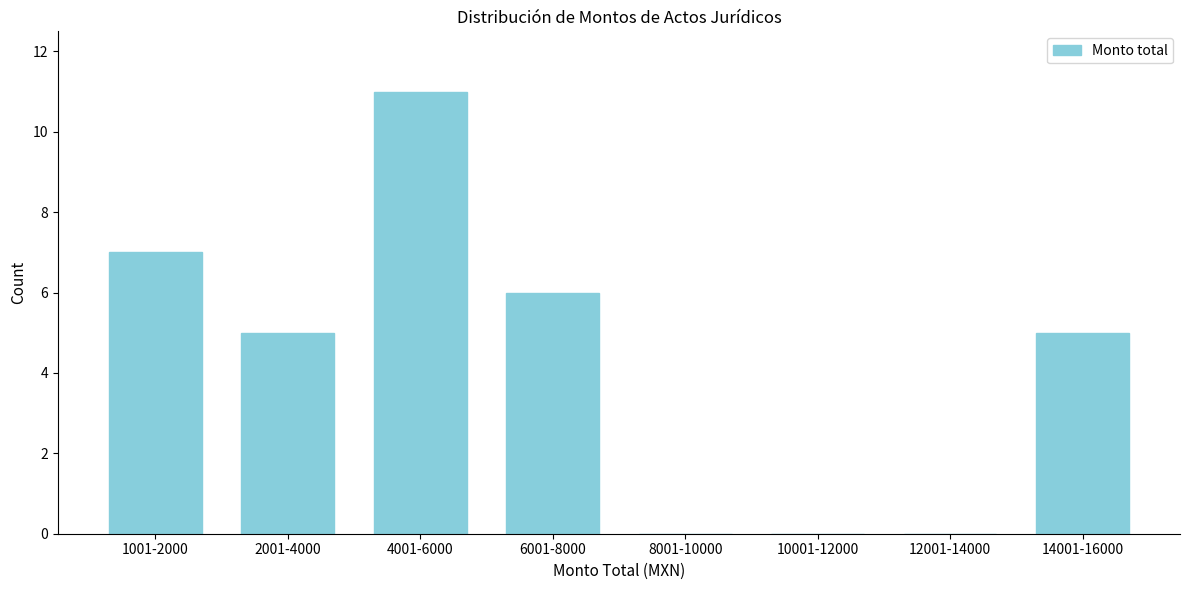

Reading left to right, list all the values displayed in this chart.

1001-2000=7	2001-4000=5	4001-6000=11	6001-8000=6	8001-10000=0	10001-12000=0	12001-14000=0	14001-16000=5